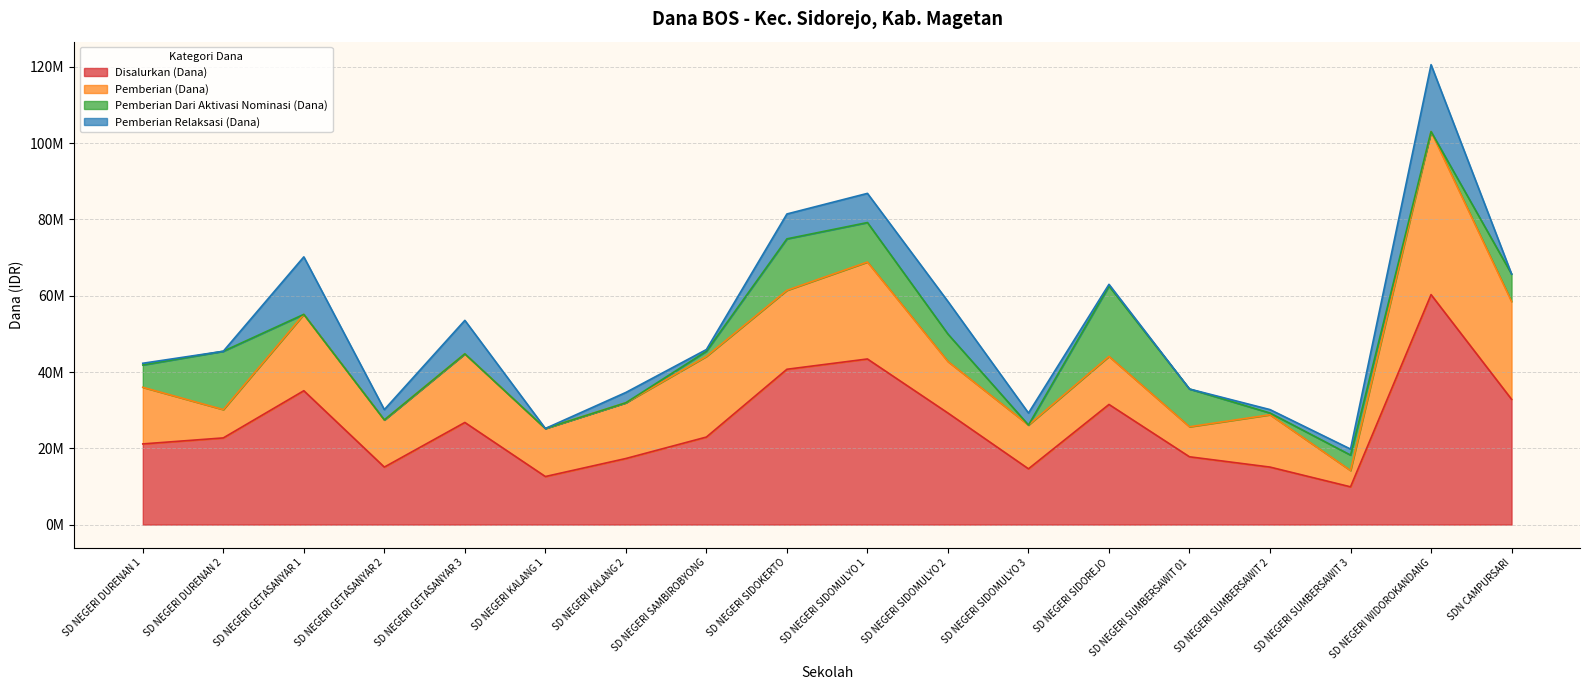

Count the number of categories in the chart.

18